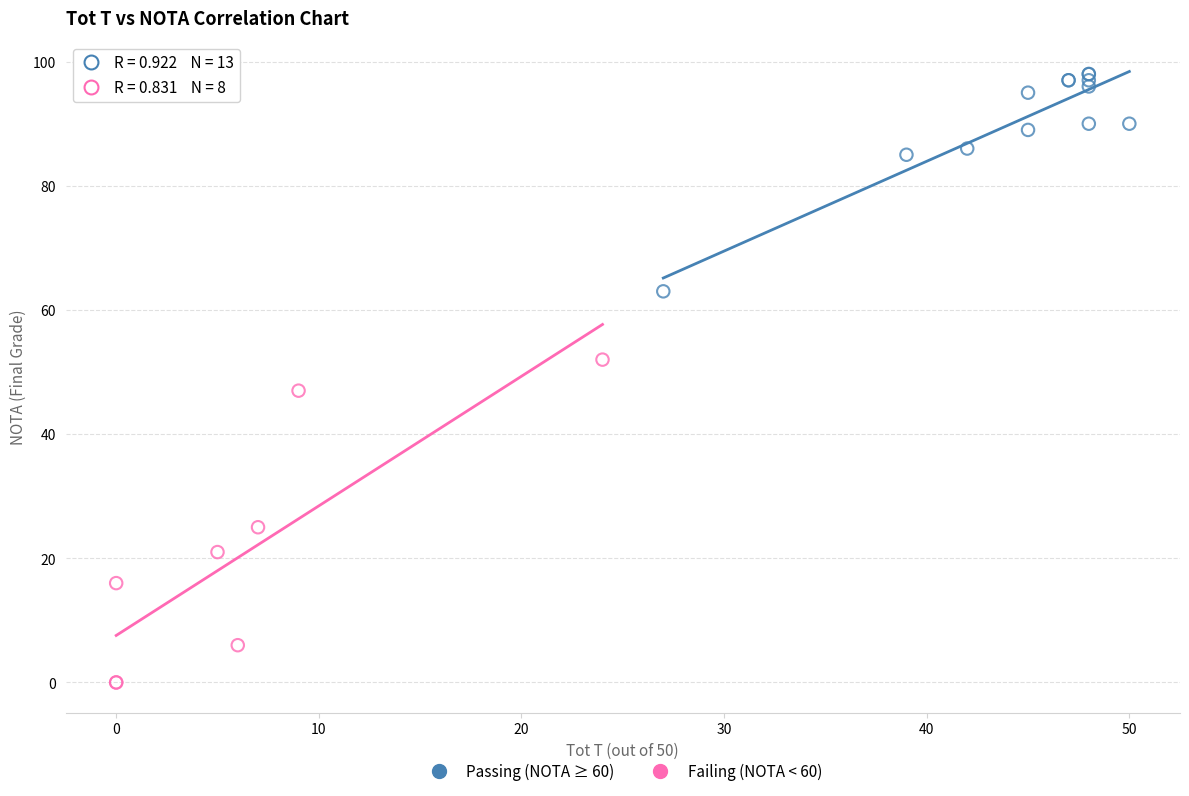

Which series contains the lowest Y value?

Failing (NOTA < 60)